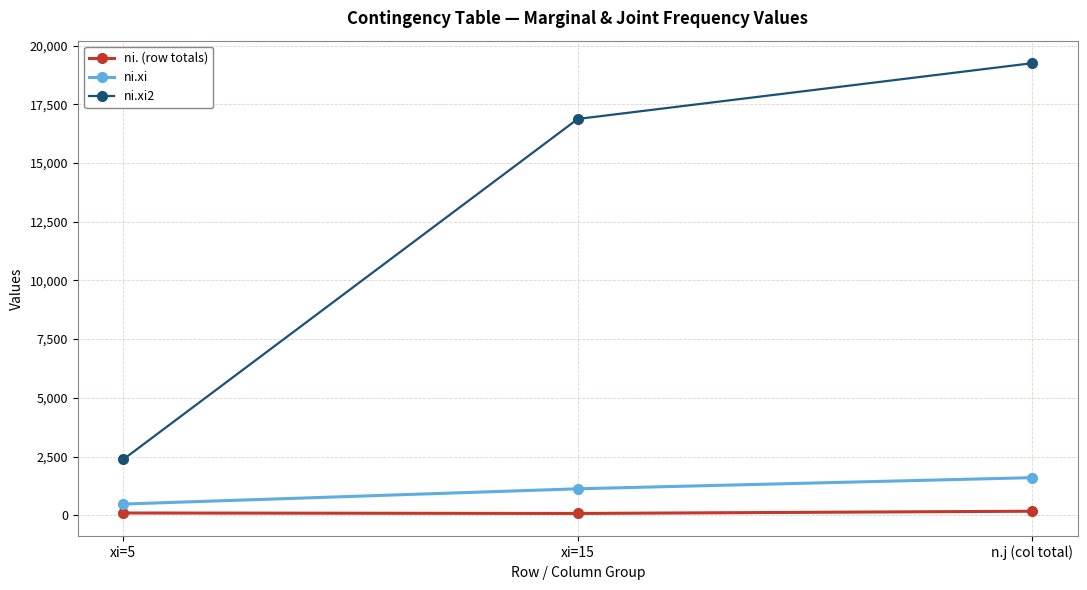

What is the sum of all ni. (row totals) values?

340